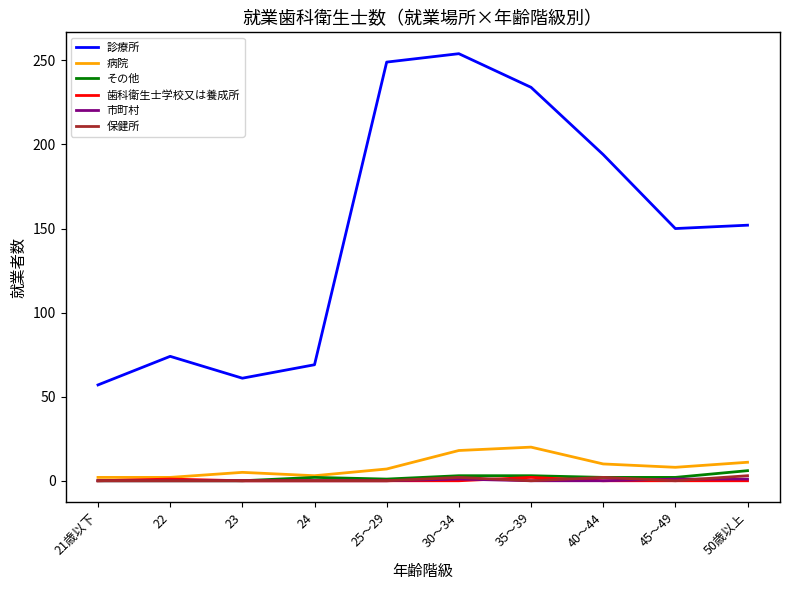

What is the lowest value of the 診療所 series?

57